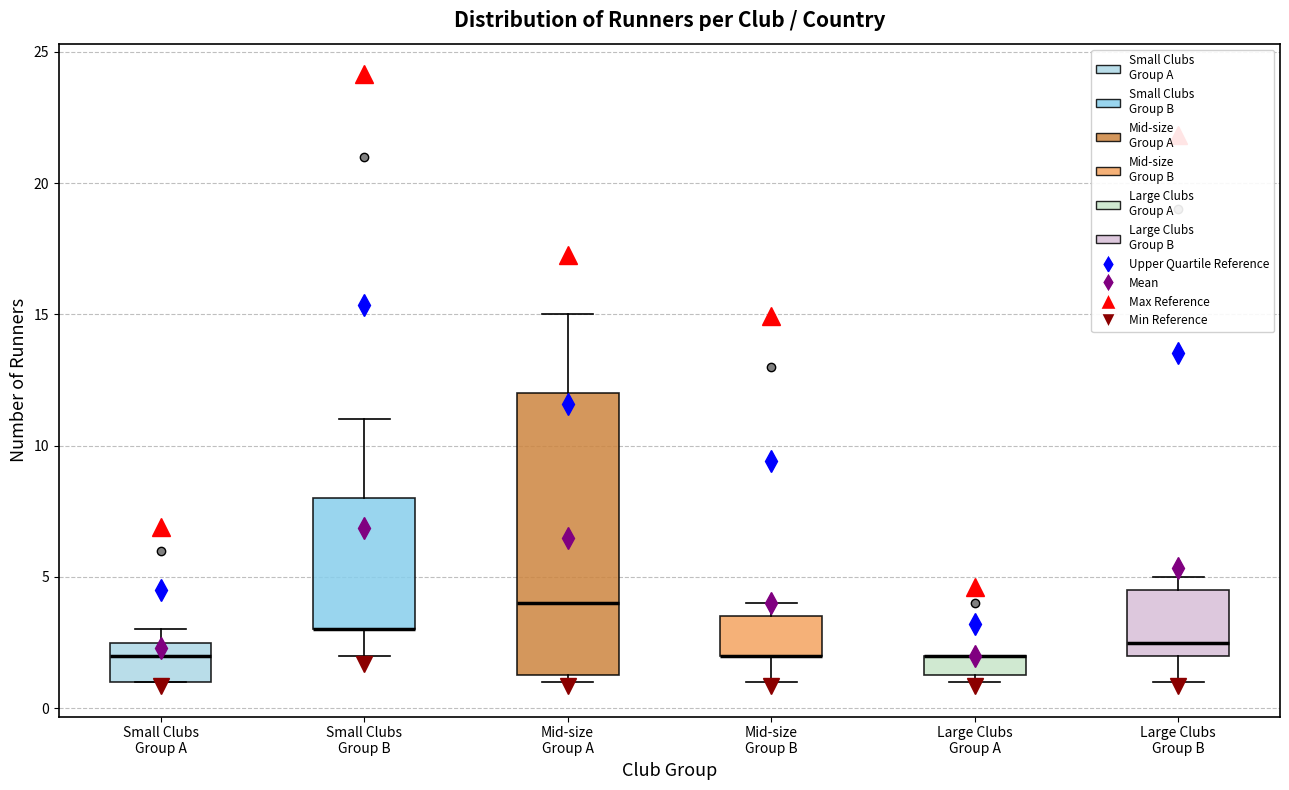

Comparing the boxes themselves (not the whiskers), which one is the tallest?

Mid-size Group A